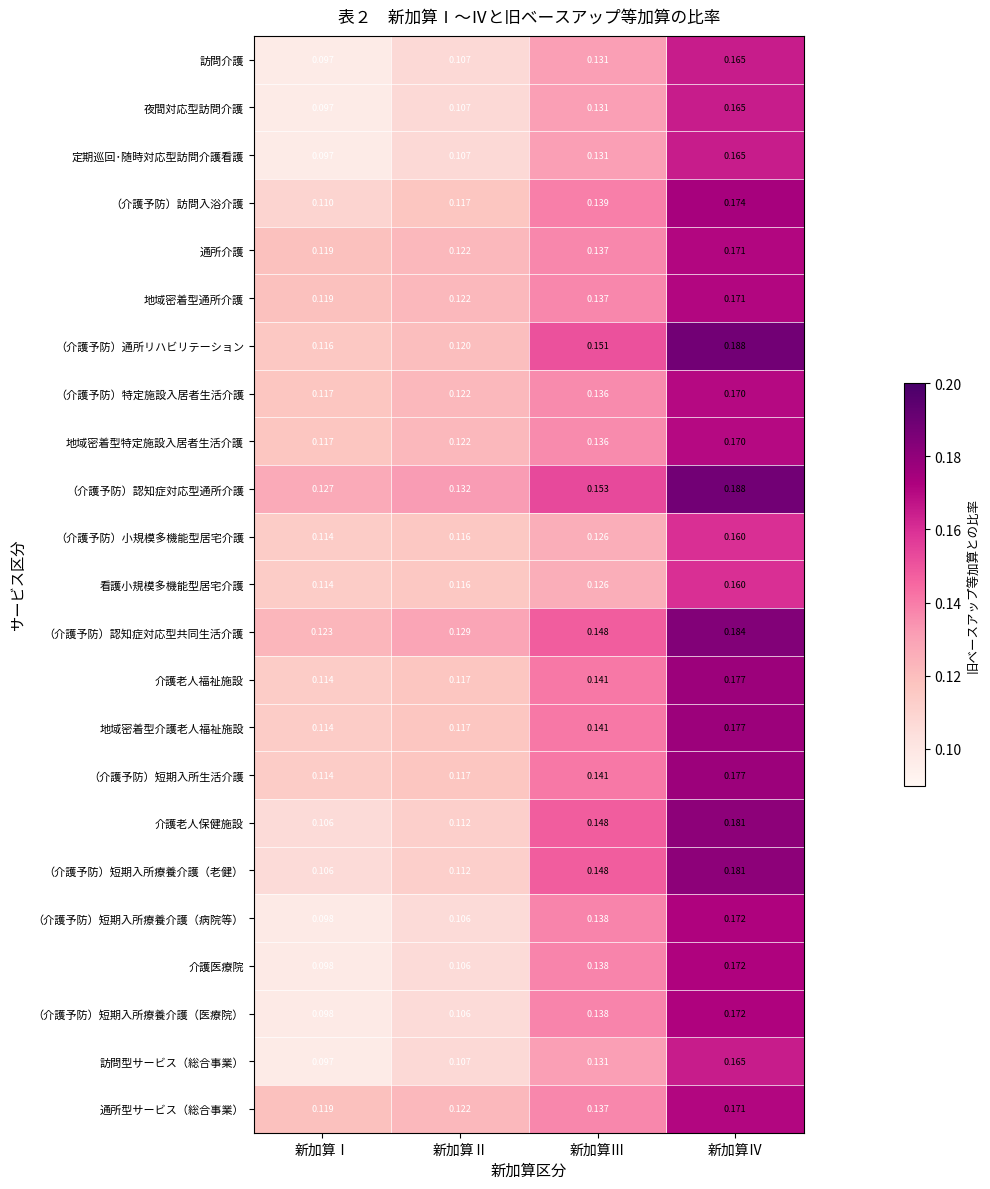

Where is （介護予防）認知症対応型通所介護 nearest to the value 0?

新加算Ⅰ